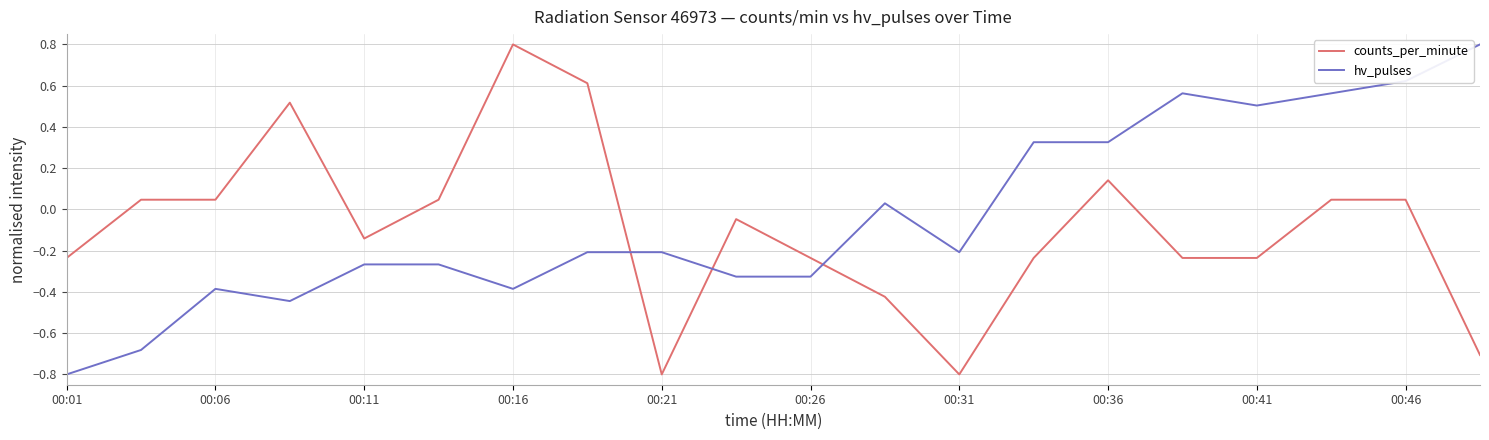

After their last crossing, which series has the higher values: hv_pulses or counts_per_minute?

hv_pulses